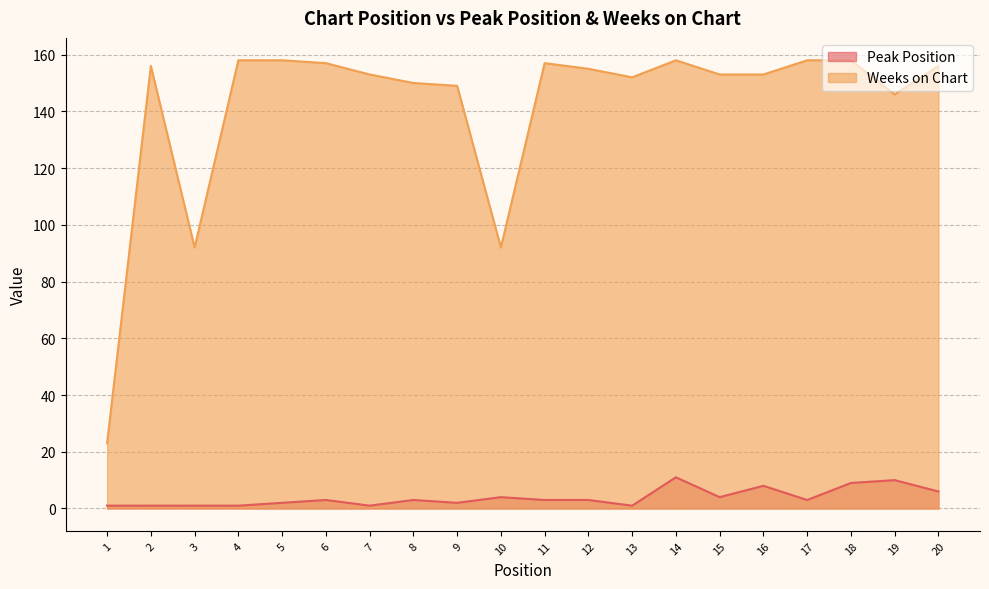

How many values in the Weeks on Chart series are below 155?

10